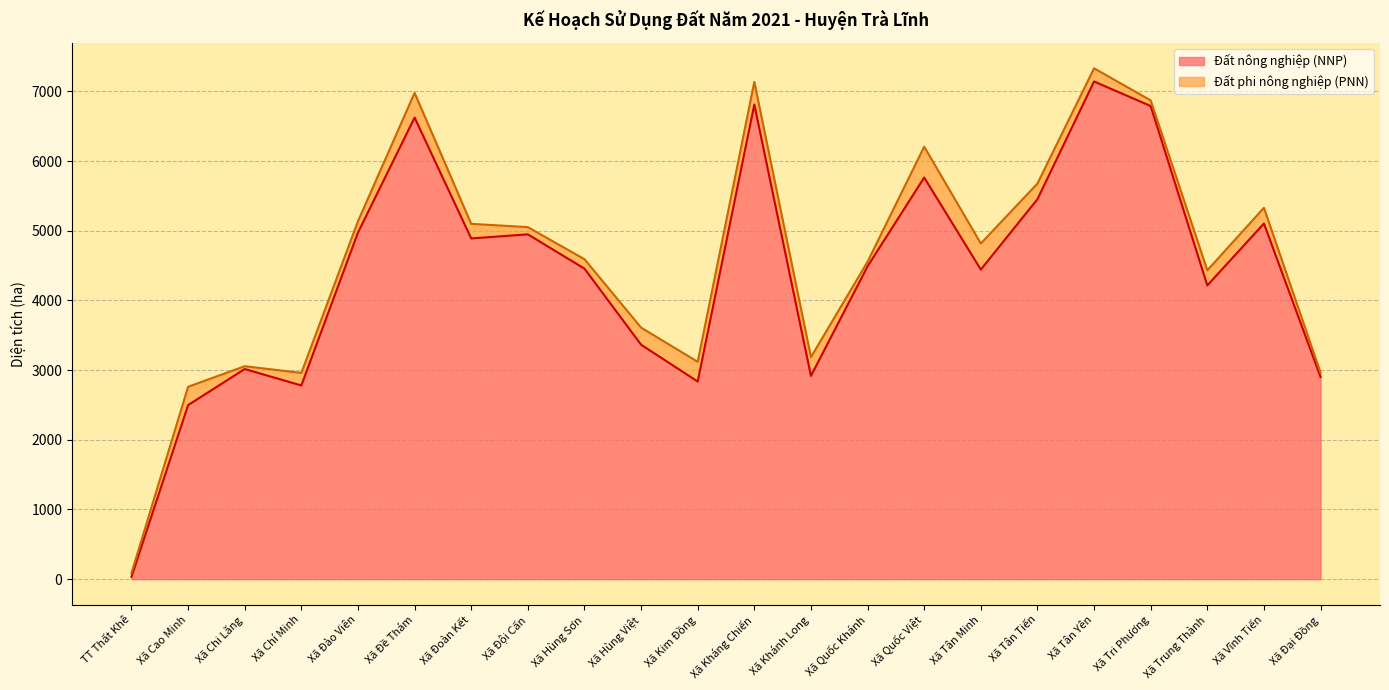

The value at Xã Hùng Sơn is 4456.1. True or false?

True